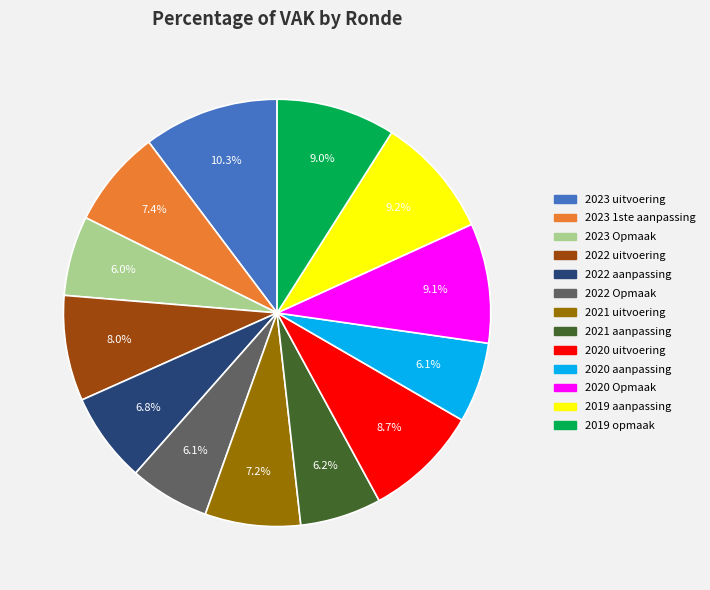

Is 2023 Opmaak the majority of the pie?

No